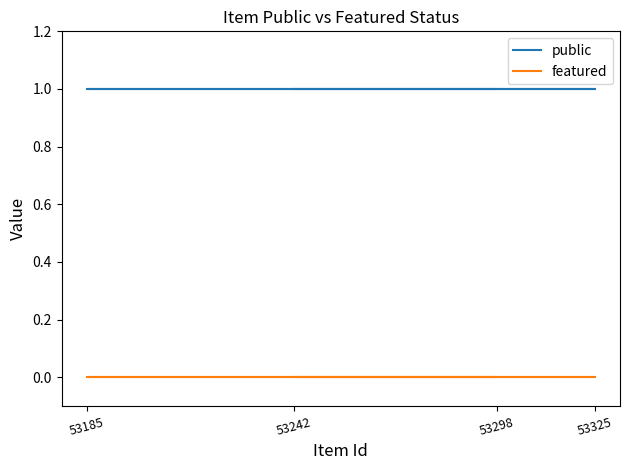

Which series has the largest range (max minus min)?

public